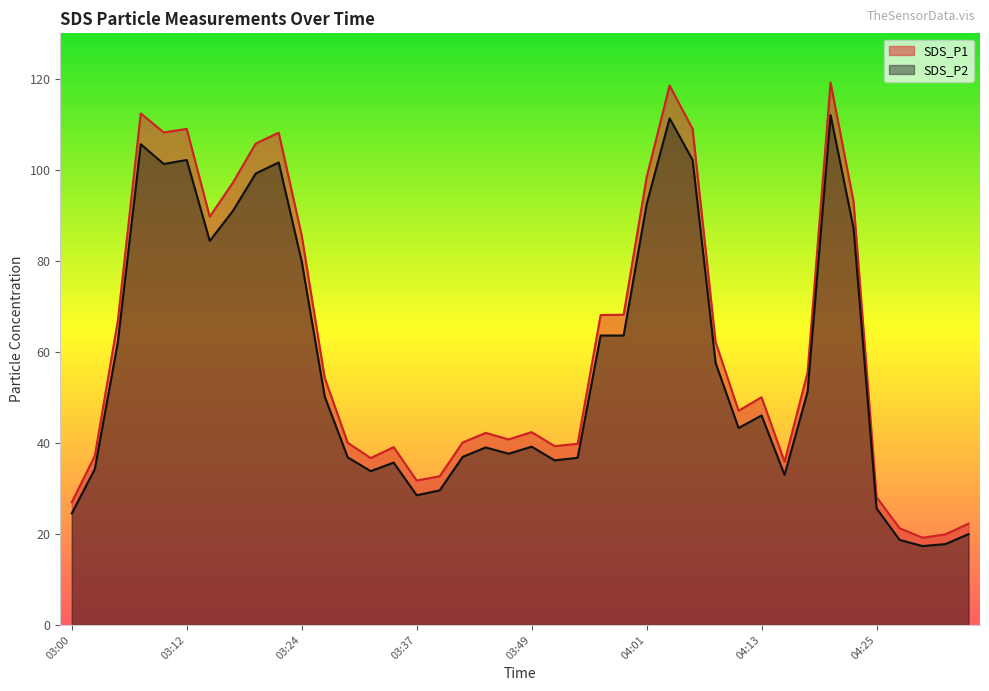

What is the minimum value shown in the chart?

17.3